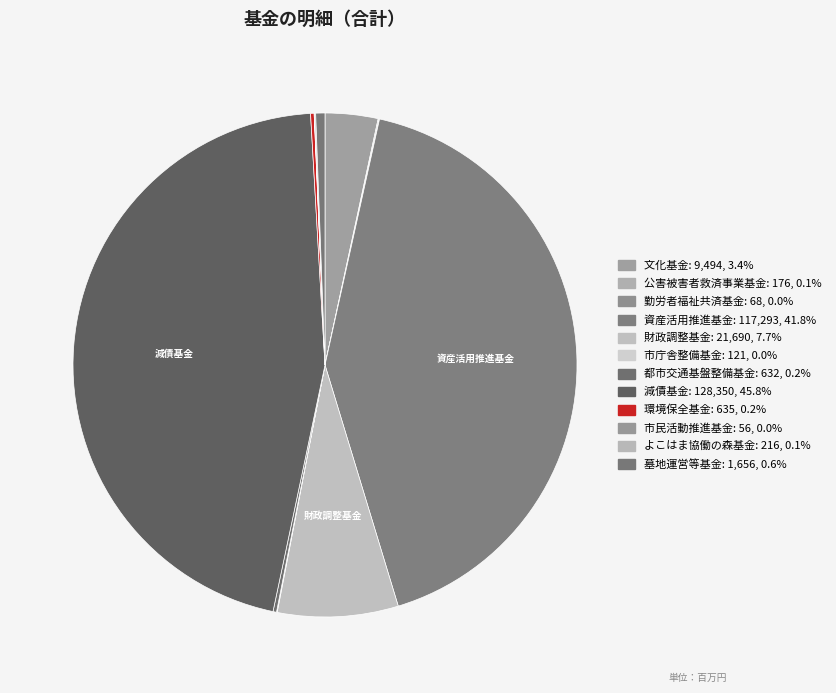

How many segments does this pie chart have?

12